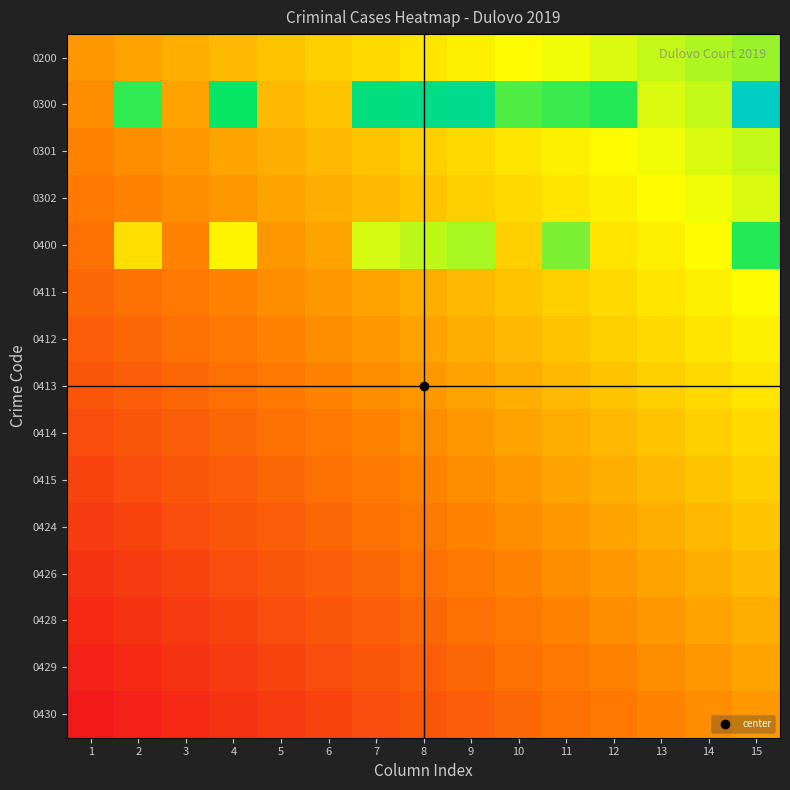

Reading left to right, what are all the values shown in this chart?

0200: 1=0.3	2=0.3	3=0.3	4=0.4	5=0.4	6=0.4	7=0.4	8=0.4	9=0.5	10=0.5	11=0.5	12=0.5	13=0.6	14=0.6	15=0.6
0300: 1=0.3	2=0.7	3=0.3	4=0.7	5=0.4	6=0.4	7=0.8	8=0.8	9=0.8	10=0.7	11=0.7	12=0.7	13=0.5	14=0.6	15=1.0
0301: 1=0.3	2=0.3	3=0.3	4=0.3	5=0.3	6=0.4	7=0.4	8=0.4	9=0.4	10=0.4	11=0.5	12=0.5	13=0.5	14=0.5	15=0.6
0302: 1=0.2	2=0.3	3=0.3	4=0.3	5=0.3	6=0.3	7=0.4	8=0.4	9=0.4	10=0.4	11=0.4	12=0.5	13=0.5	14=0.5	15=0.5
0400: 1=0.2	2=0.4	3=0.3	4=0.5	5=0.3	6=0.3	7=0.5	8=0.6	9=0.6	10=0.4	11=0.6	12=0.4	13=0.5	14=0.5	15=0.7
0411: 1=0.2	2=0.2	3=0.2	4=0.3	5=0.3	6=0.3	7=0.3	8=0.3	9=0.4	10=0.4	11=0.4	12=0.4	13=0.4	14=0.5	15=0.5
0412: 1=0.2	2=0.2	3=0.2	4=0.2	5=0.3	6=0.3	7=0.3	8=0.3	9=0.3	10=0.4	11=0.4	12=0.4	13=0.4	14=0.4	15=0.5
0413: 1=0.1	2=0.2	3=0.2	4=0.2	5=0.2	6=0.3	7=0.3	8=0.3	9=0.3	10=0.3	11=0.4	12=0.4	13=0.4	14=0.4	15=0.4
0414: 1=0.1	2=0.1	3=0.2	4=0.2	5=0.2	6=0.2	7=0.3	8=0.3	9=0.3	10=0.3	11=0.3	12=0.4	13=0.4	14=0.4	15=0.4
0415: 1=0.1	2=0.1	3=0.1	4=0.2	5=0.2	6=0.2	7=0.2	8=0.3	9=0.3	10=0.3	11=0.3	12=0.3	13=0.4	14=0.4	15=0.4
0424: 1=0.1	2=0.1	3=0.1	4=0.1	5=0.2	6=0.2	7=0.2	8=0.2	9=0.3	10=0.3	11=0.3	12=0.3	13=0.3	14=0.4	15=0.4
0426: 1=0.1	2=0.1	3=0.1	4=0.1	5=0.1	6=0.2	7=0.2	8=0.2	9=0.2	10=0.3	11=0.3	12=0.3	13=0.3	14=0.3	15=0.4
0428: 1=0.0	2=0.1	3=0.1	4=0.1	5=0.1	6=0.1	7=0.2	8=0.2	9=0.2	10=0.2	11=0.3	12=0.3	13=0.3	14=0.3	15=0.3
0429: 1=0.0	2=0.0	3=0.1	4=0.1	5=0.1	6=0.1	7=0.1	8=0.2	9=0.2	10=0.2	11=0.2	12=0.3	13=0.3	14=0.3	15=0.3
0430: 1=0.0	2=0.0	3=0.0	4=0.1	5=0.1	6=0.1	7=0.1	8=0.1	9=0.2	10=0.2	11=0.2	12=0.2	13=0.3	14=0.3	15=0.3